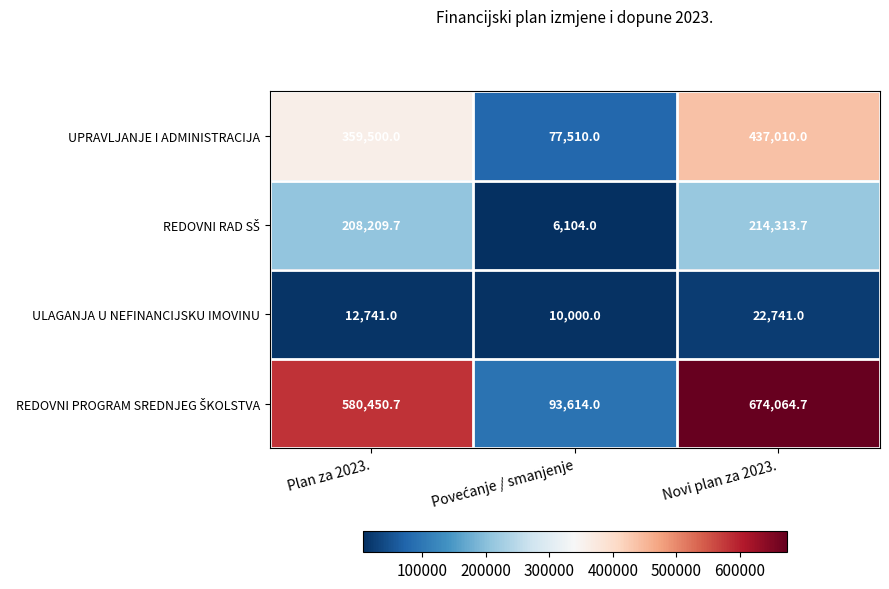

What is the difference between the maximum and minimum values in the UPRAVLJANJE I ADMINISTRACIJA series?

359500.0